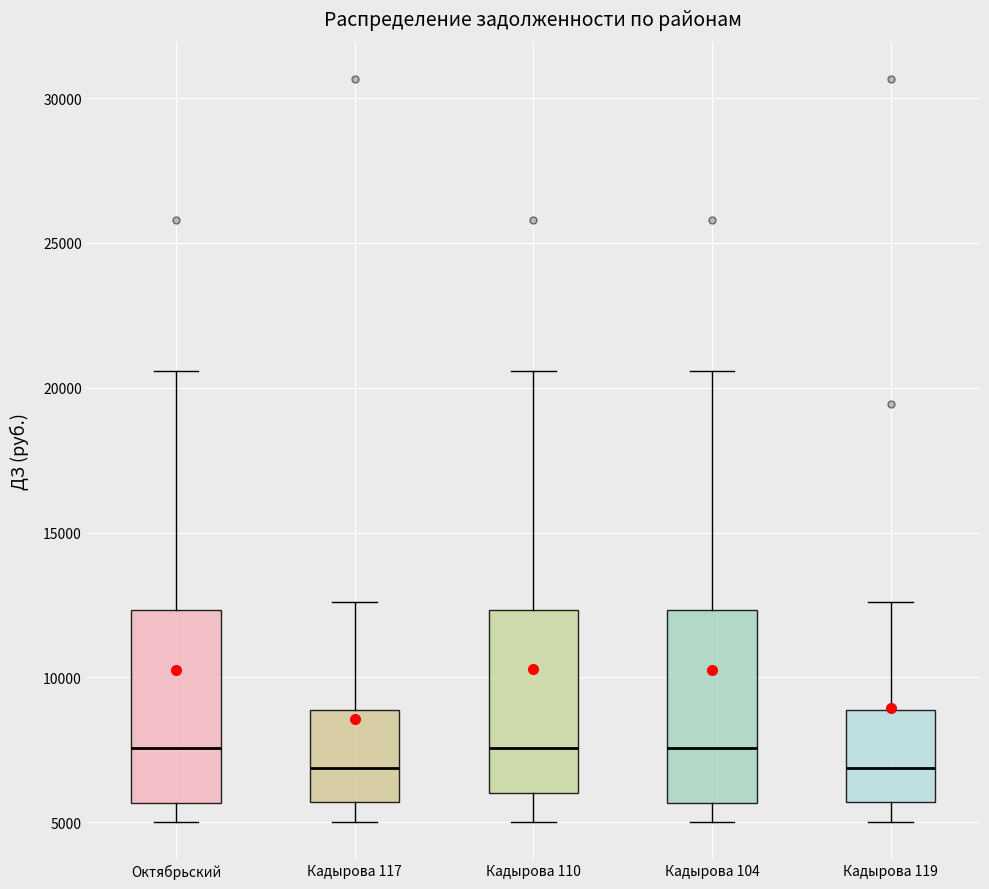

Where does the median line of the box for Кадырова 110 sit on the y-axis? The values are not printed on the chart, so give them approximately, as read against the axis.

7500